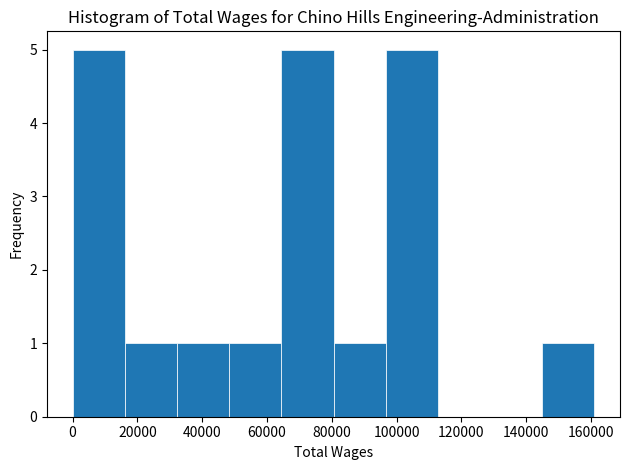

How tall is the bar that spans 80000 to 96000 on the x-axis? Neither the bar edges nor the heights are printed on the chart, so give them approximately, as read against the axes.

1